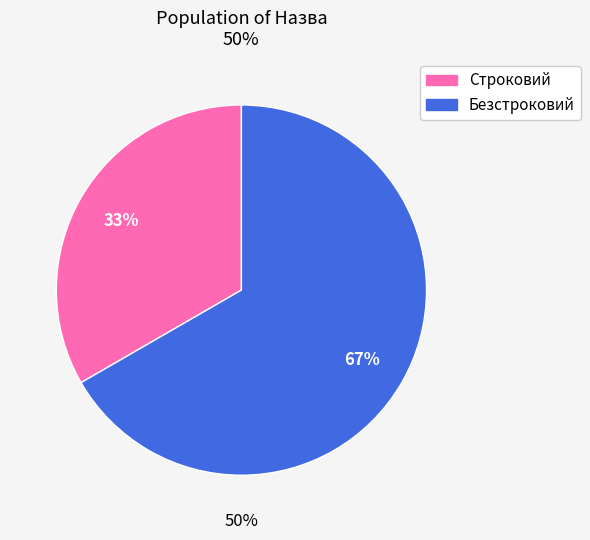

Count the number of slices in the pie.

2